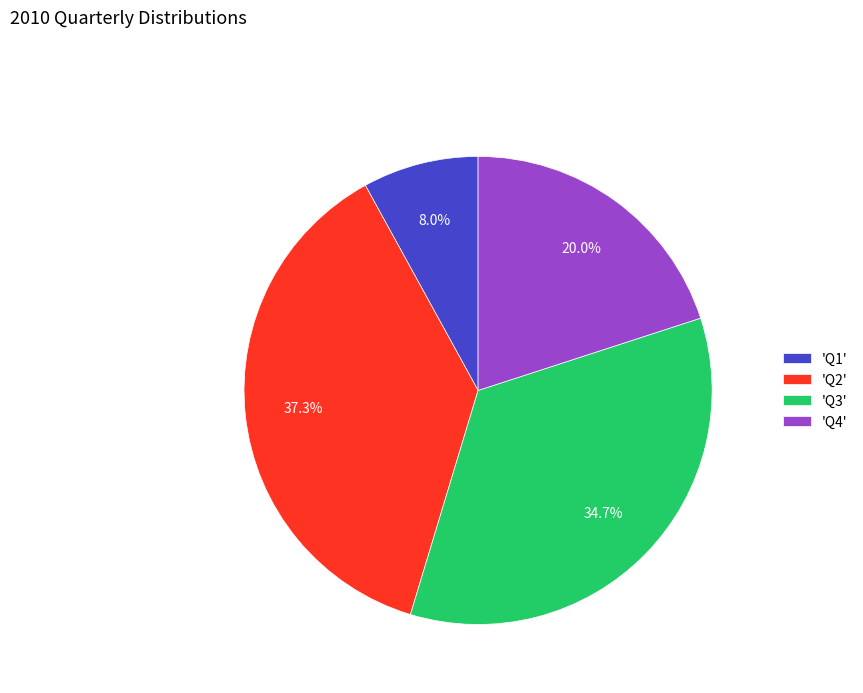

Which slice is the smallest?

'Q1'